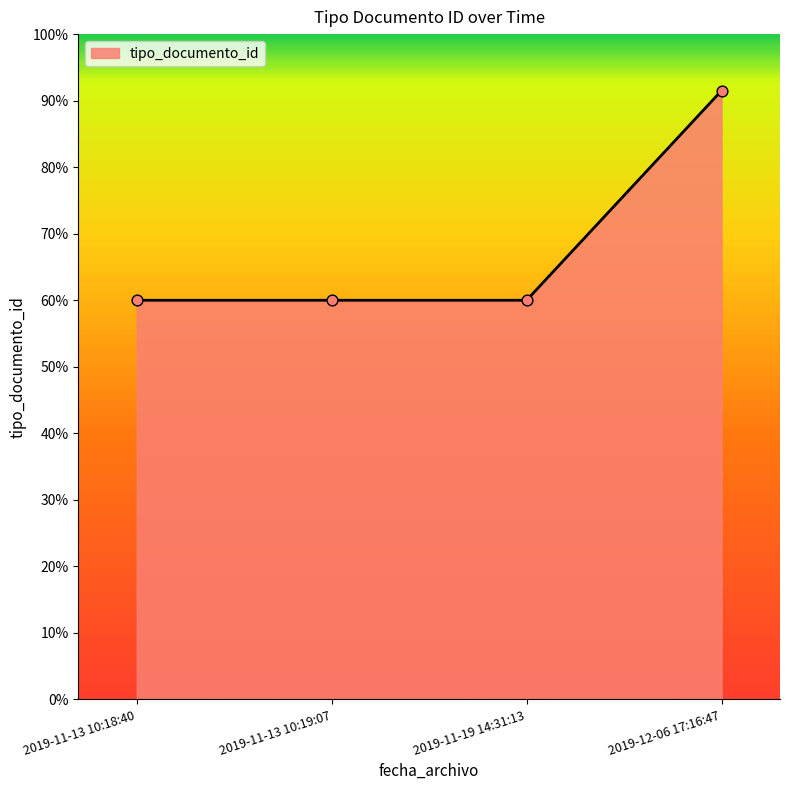

Between 2019-11-13 10:18:40 and 2019-11-13 10:19:07, which is larger?

2019-11-13 10:18:40